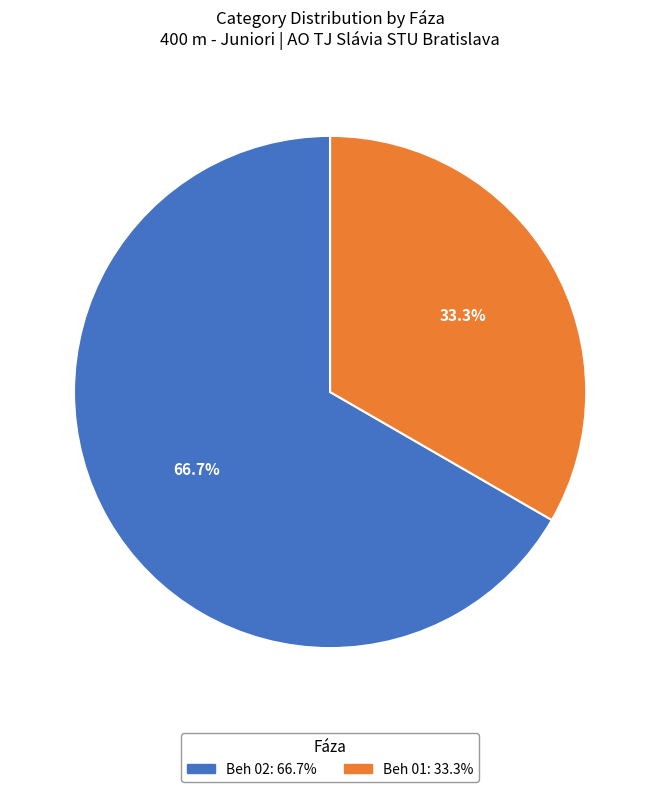

What is the smallest slice in the pie chart?

Beh 01